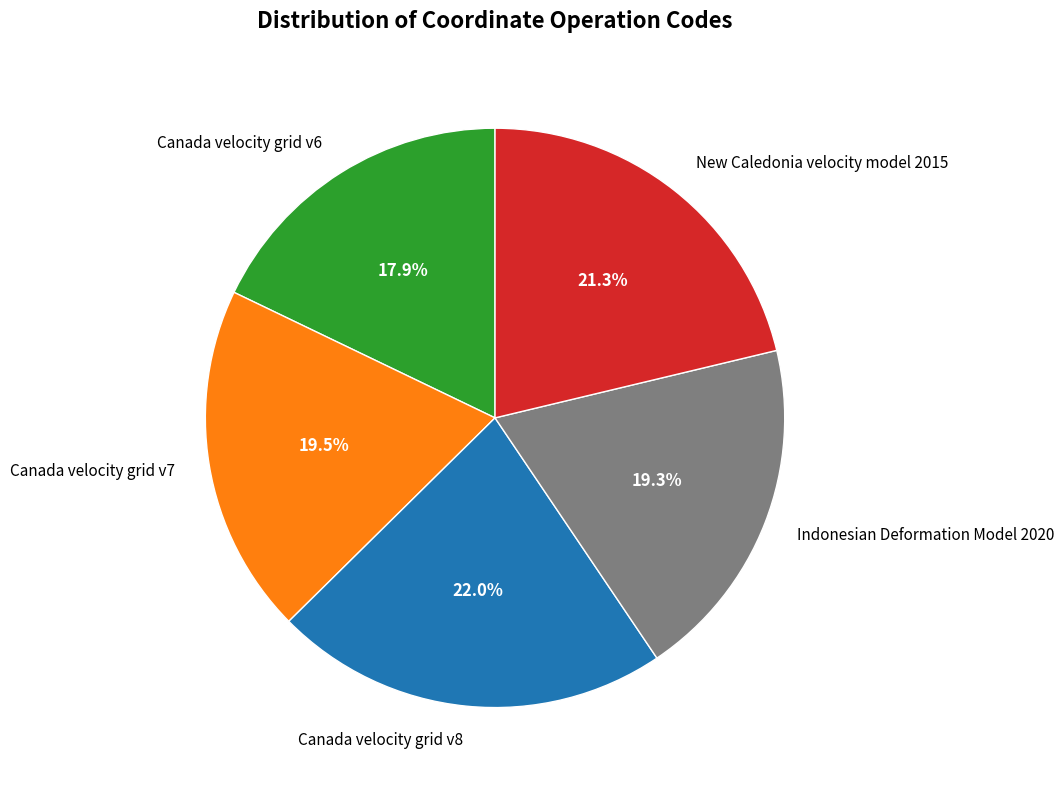

How many segments does this pie chart have?

5